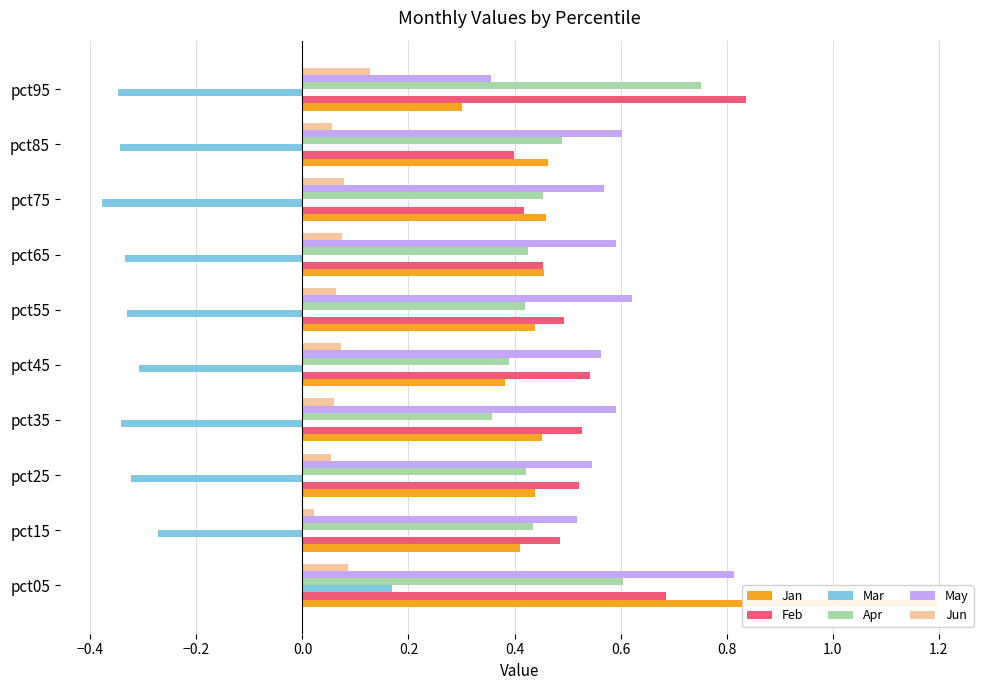

What are all the series names shown in the legend?

Jan, Feb, Mar, Apr, May, Jun